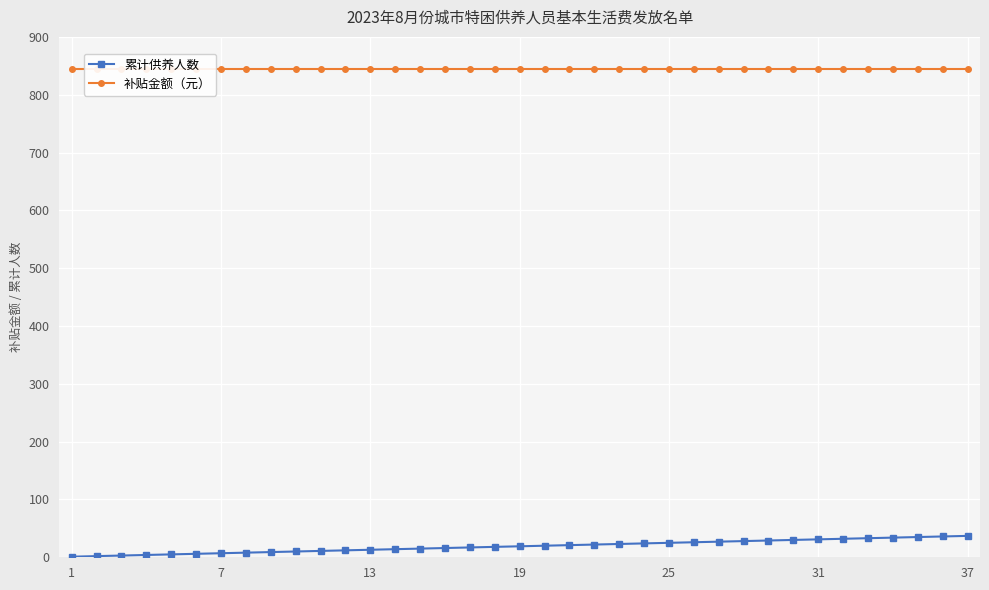

Rank the series by their maximum value, from highest to lowest.

补贴金额（元）, 累计供养人数